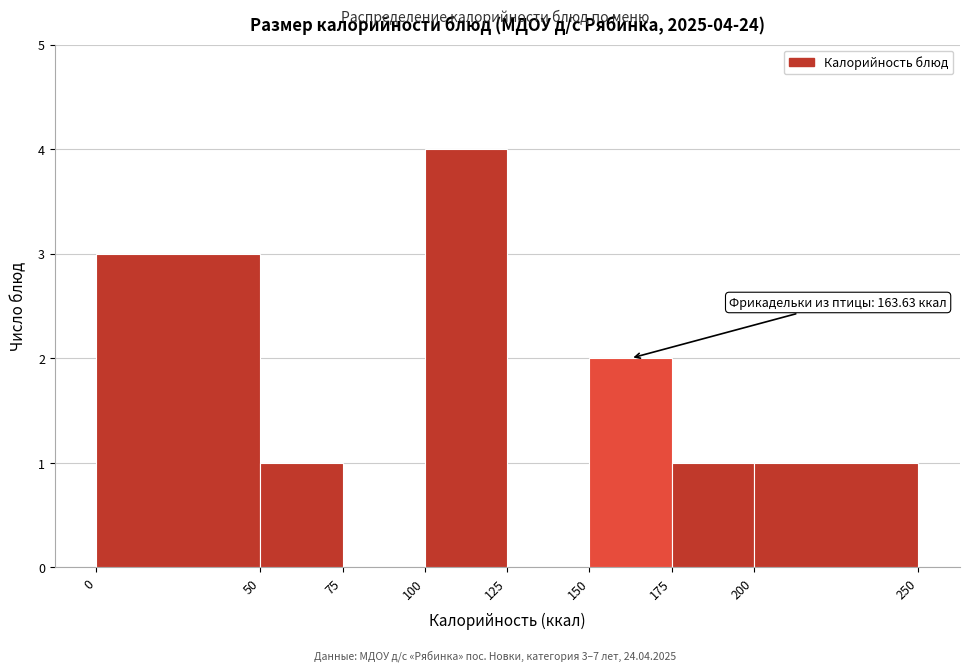

Which range on the x-axis has the tallest bar?

100 to 125